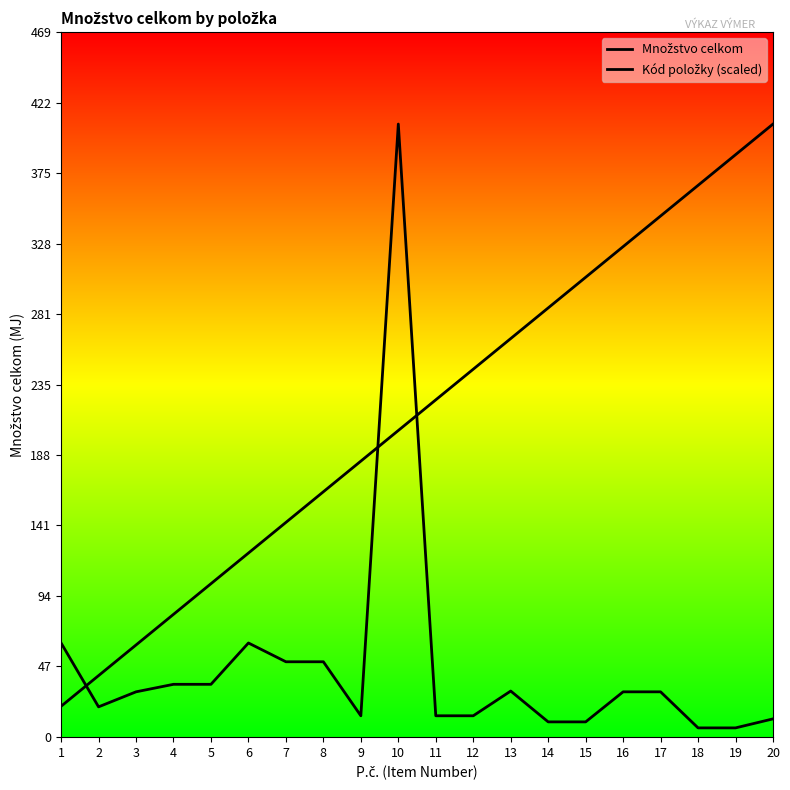

Does the chart display data point markers on the line(s)?

No